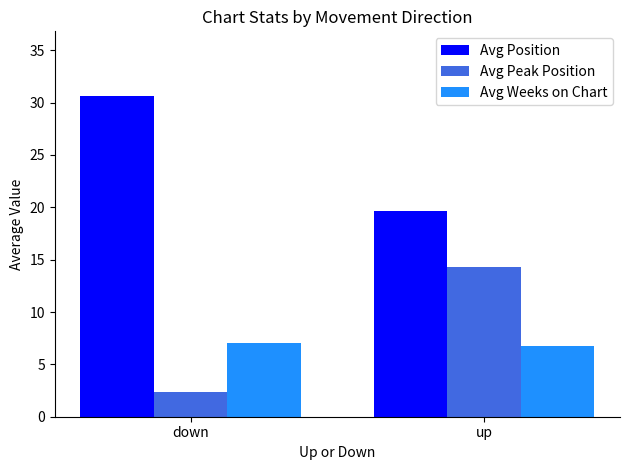

Reading left to right, list all the values displayed in this chart.

Avg Position: 30.7	19.7
Avg Peak Position: 2.3	14.3
Avg Weeks on Chart: 7.0	6.8